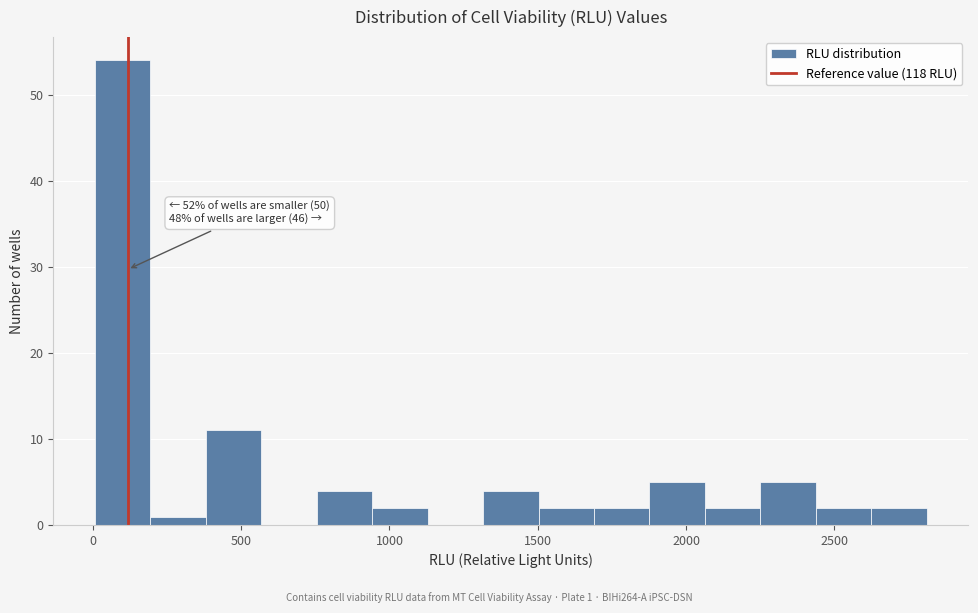

Read against the x-axis, roughly where is the centre of the tallest bar?

100